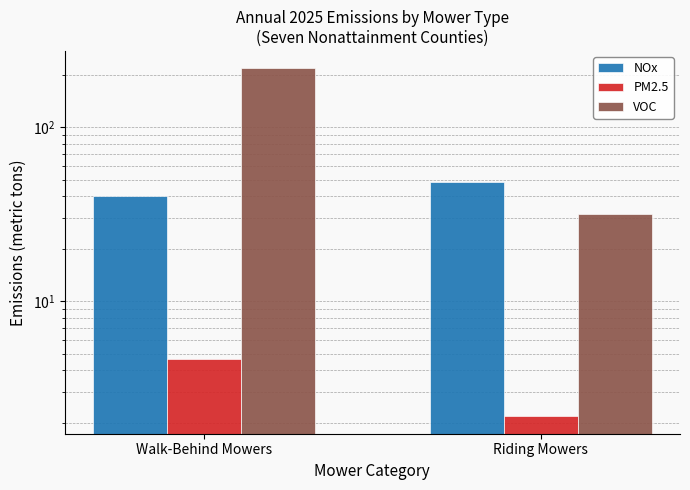

What is the sum of the VOC values at Riding Mowers and Walk-Behind Mowers?

249.9